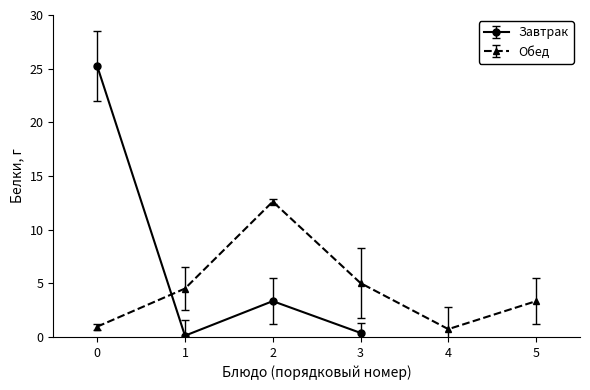

Where is the first local maximum for Завтрак?

2